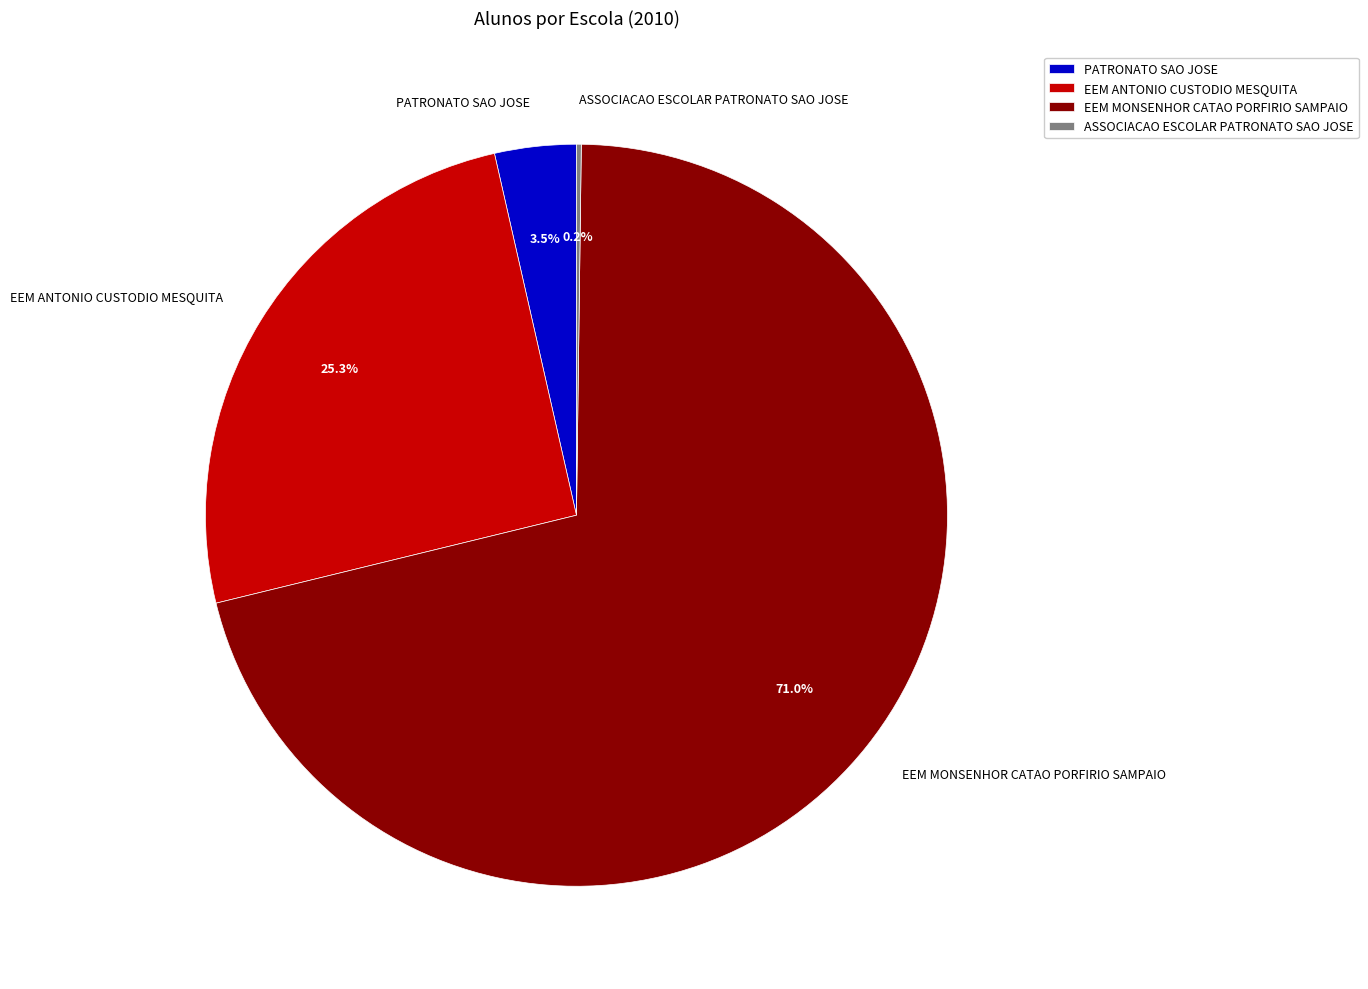

Do EEM ANTONIO CUSTODIO MESQUITA and PATRONATO SAO JOSE together represent more than half of the pie?

No